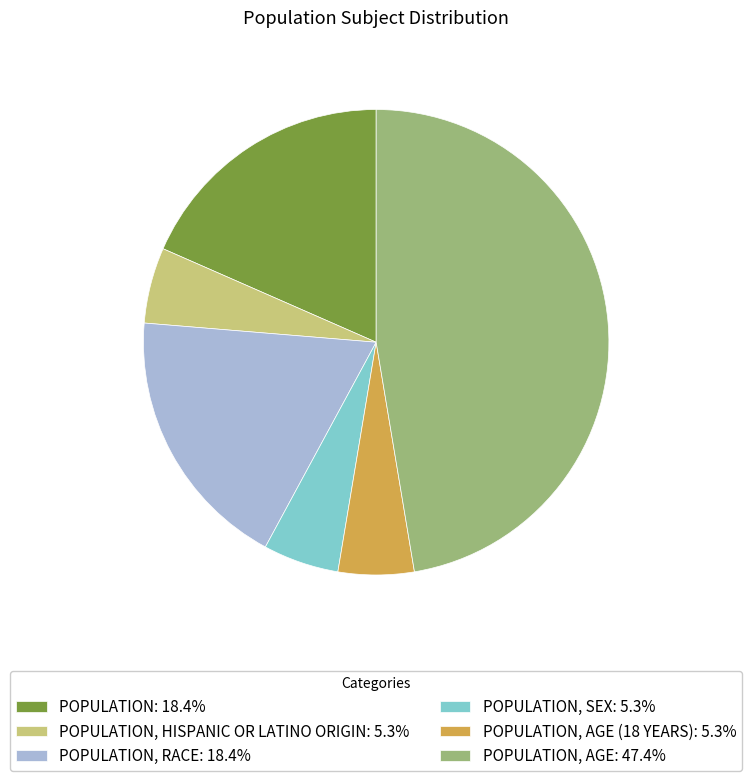

What is the ratio of the value at POPULATION, RACE: 18.4% to the value at POPULATION, AGE: 47.4%?

0.4